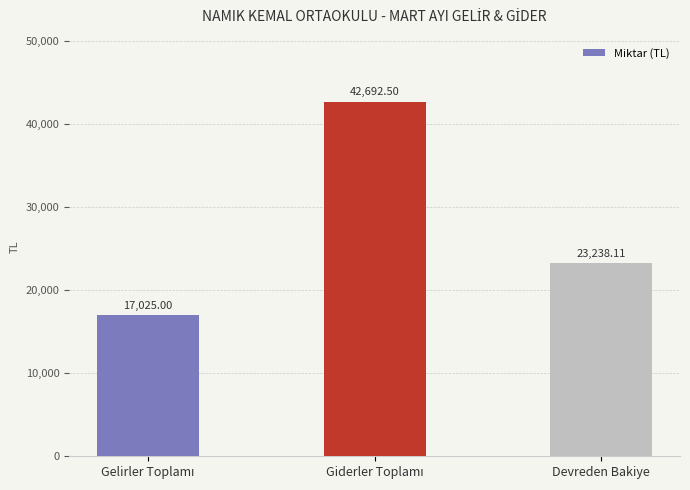

The value at Devreden Bakiye is 14341.7. True or false?

False